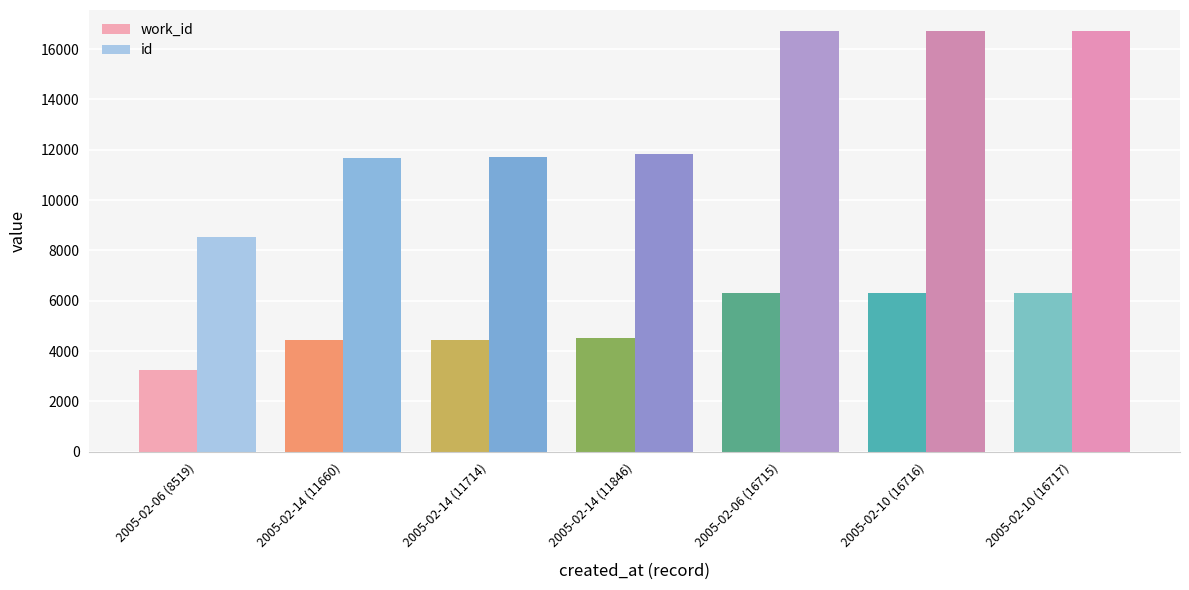

What is the sum of the id values at 2005-02-06 (16715) and 2005-02-10 (16717)?

33432